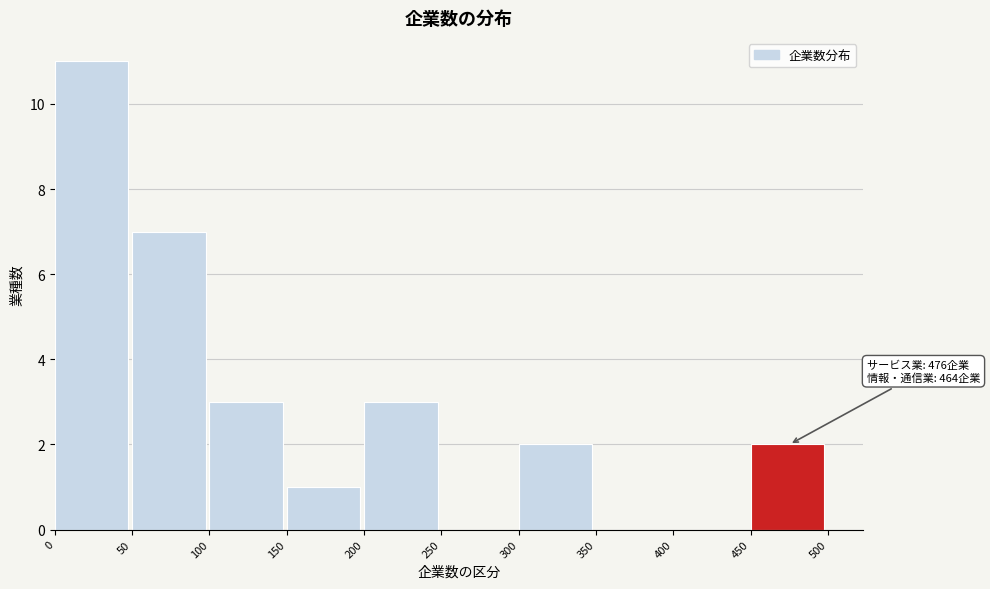

Which range on the x-axis has the tallest bar?

0 to 50